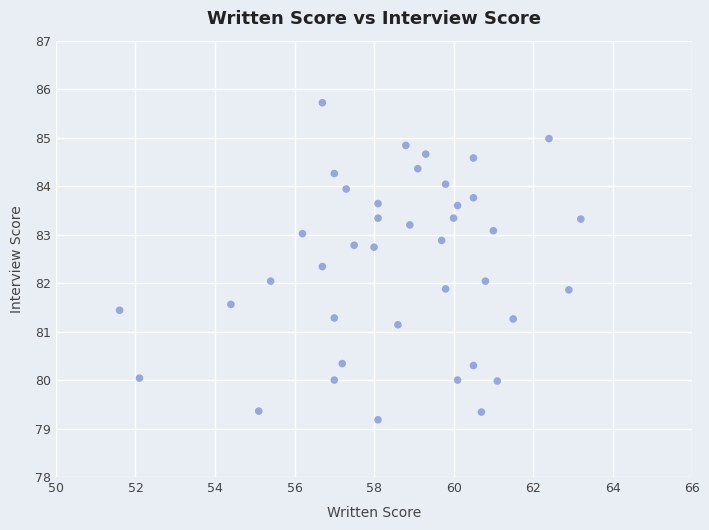

What is the range of X values (max minus min)?

11.6